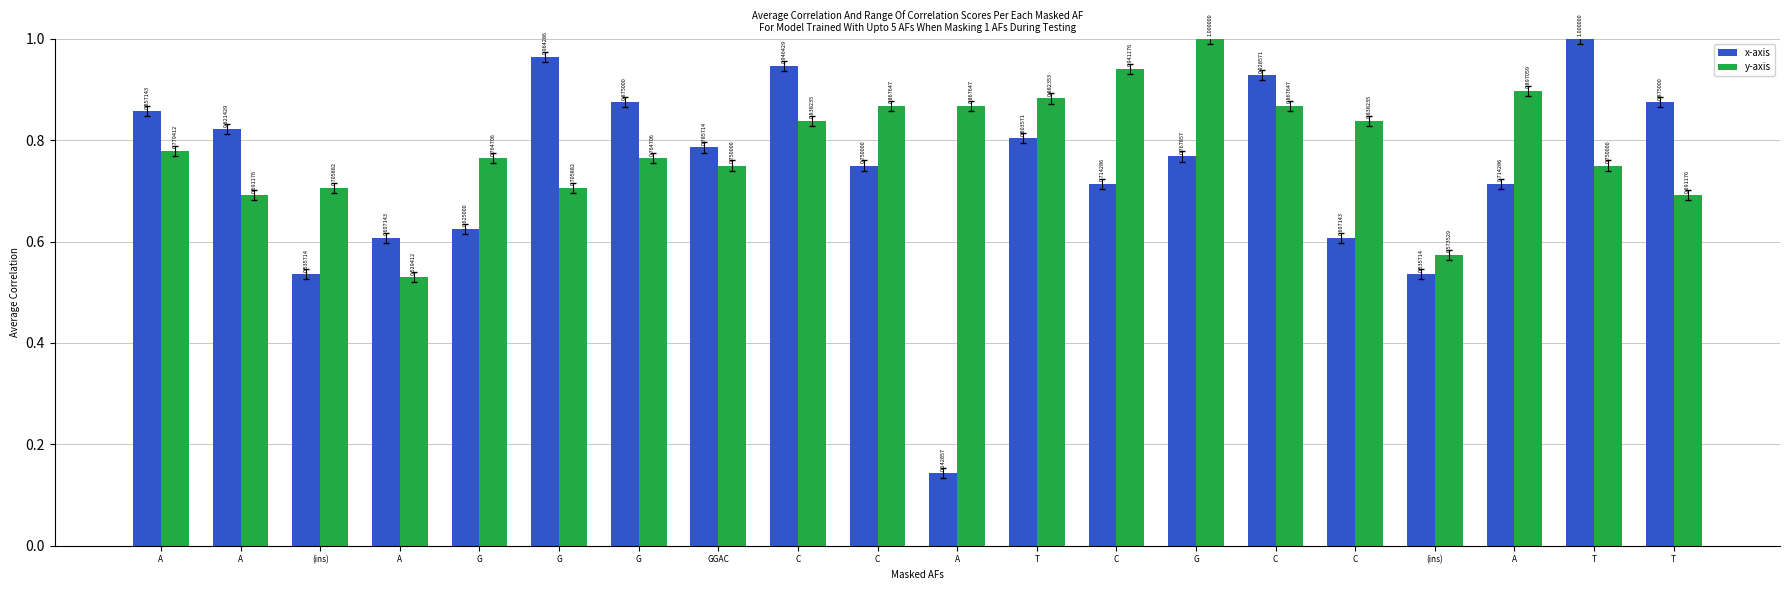

What is the label of the 17th bar from the left?

(ins)